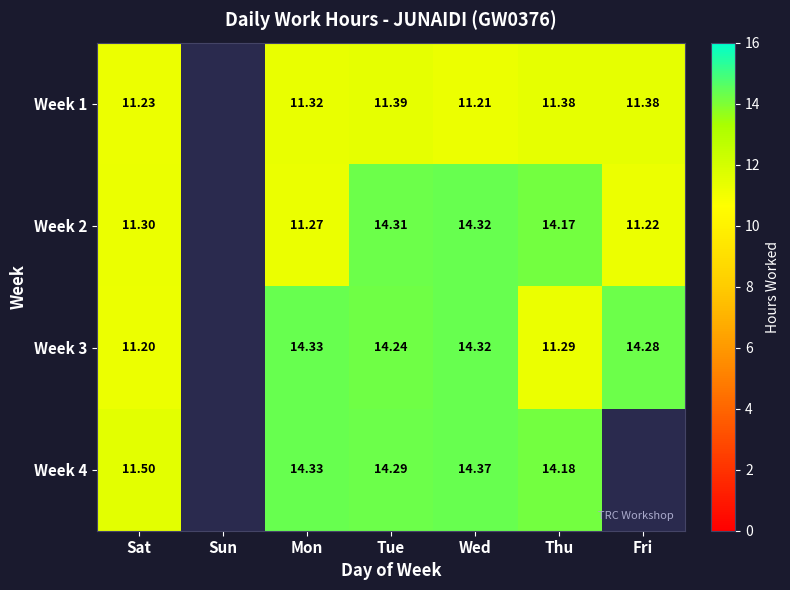

At how many categories does at least one series exceed 11?

6